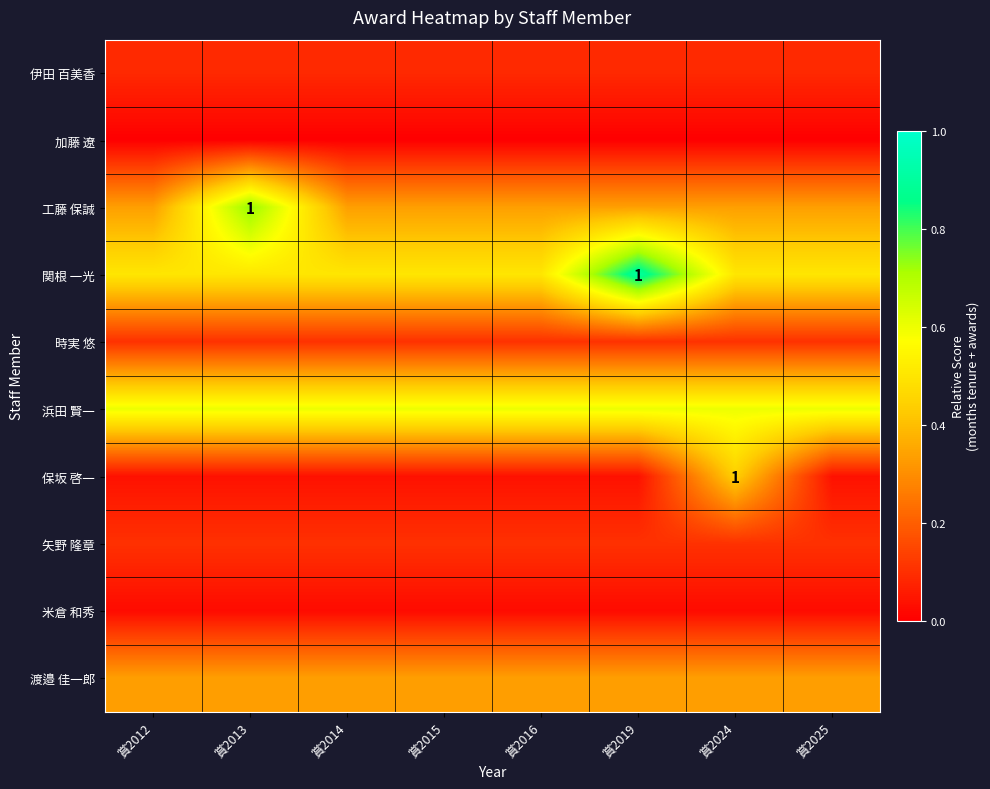

Which category has the highest value across all series?

賞2019